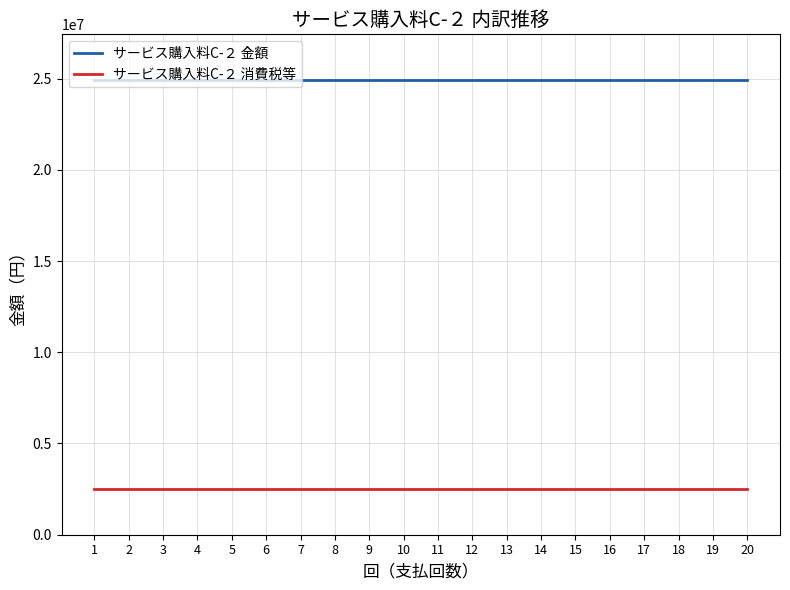

True or false: サービス購入料C-２ 消費税等 and サービス購入料C-２ 金額 cross at least once.

False